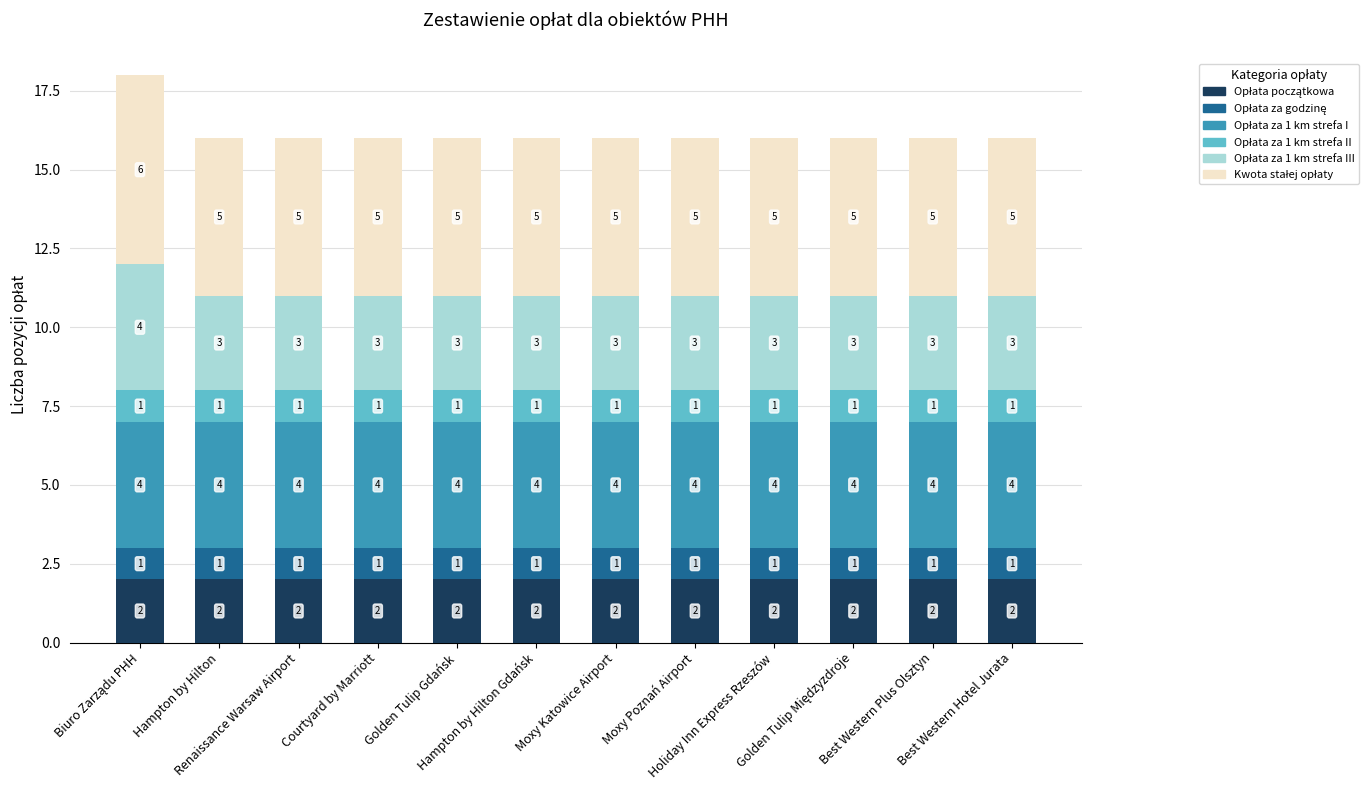

How many bars are there in total?

12